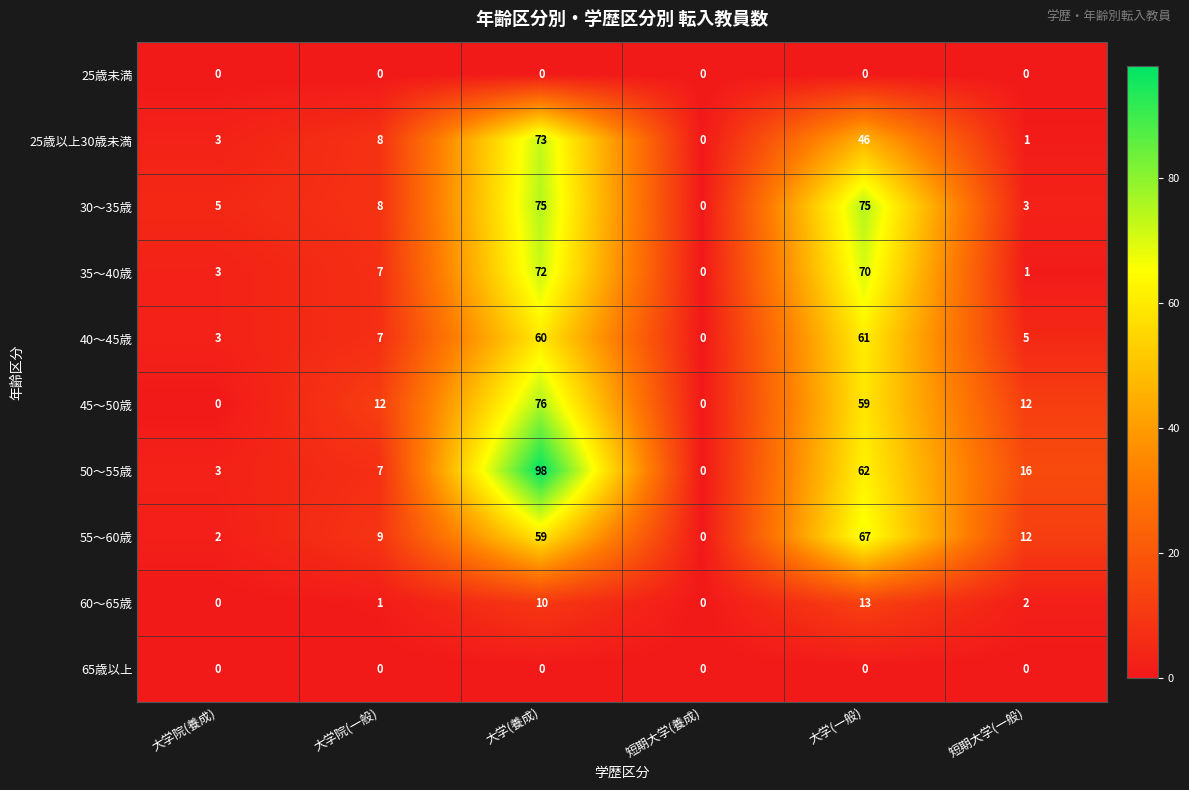

Read the 50〜55歳 value at 大学(養成).

98